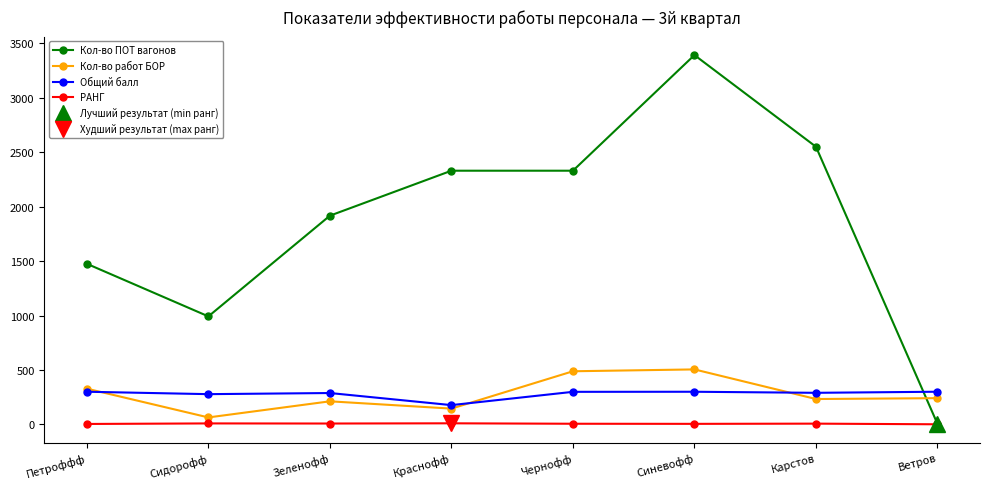

At which category does the chart reach its peak across all series?

Синевофф